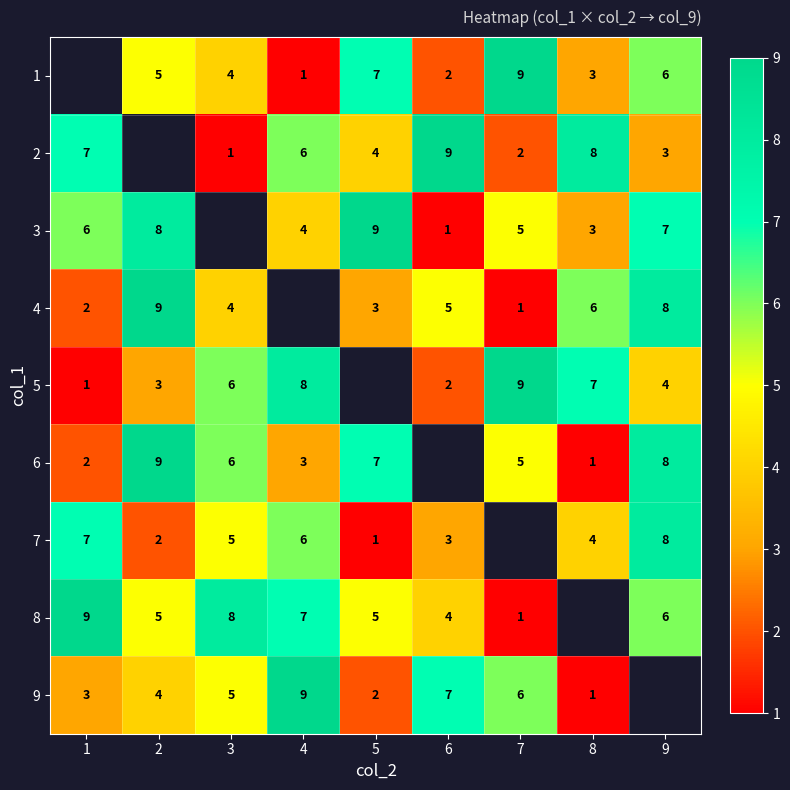

The value of 6 at 7 is 5. True or false?

True